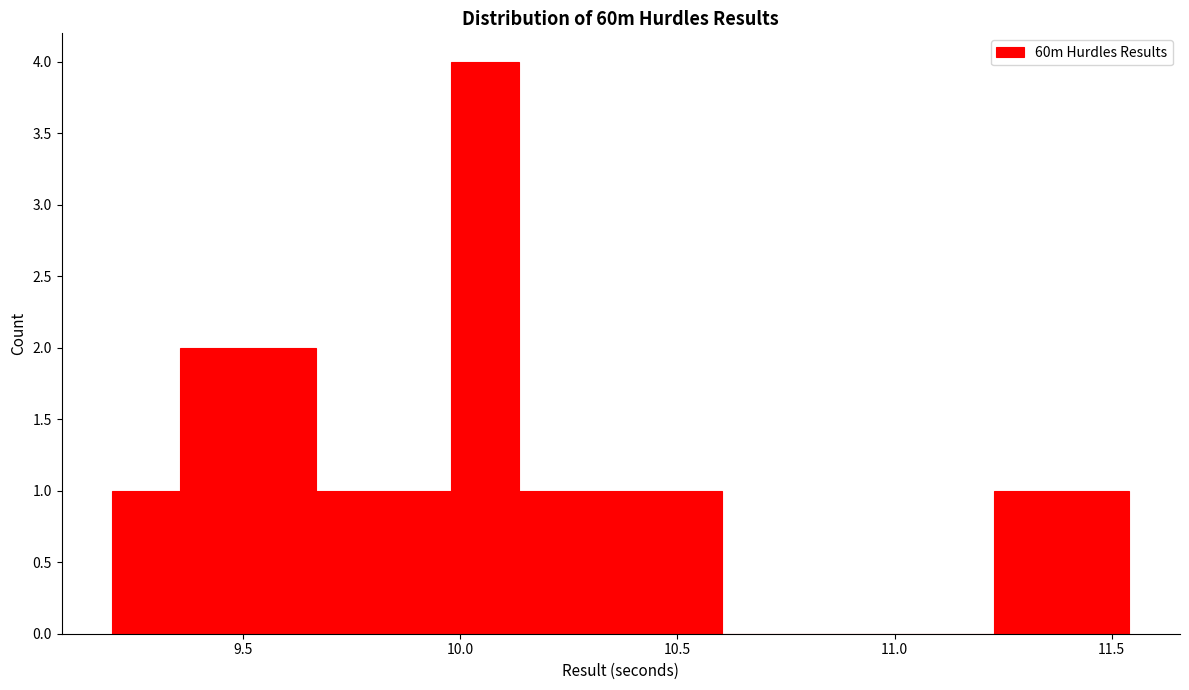

Read against the x-axis, roughly where is the centre of the tallest bar?

10.05